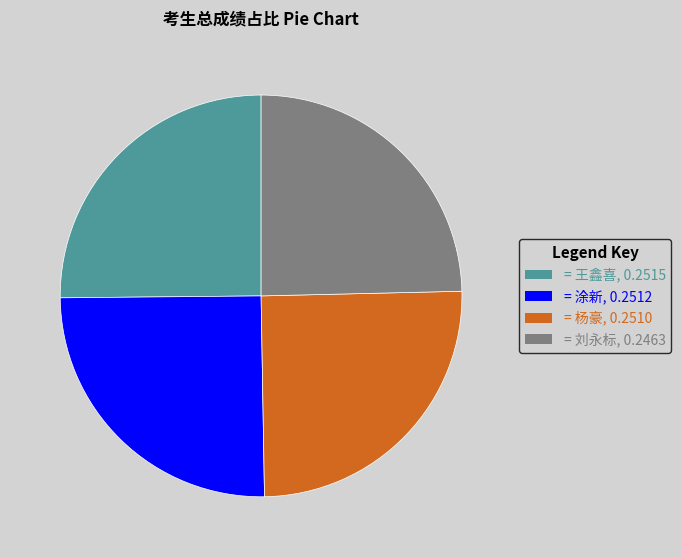

Is there a majority slice in this chart?

No